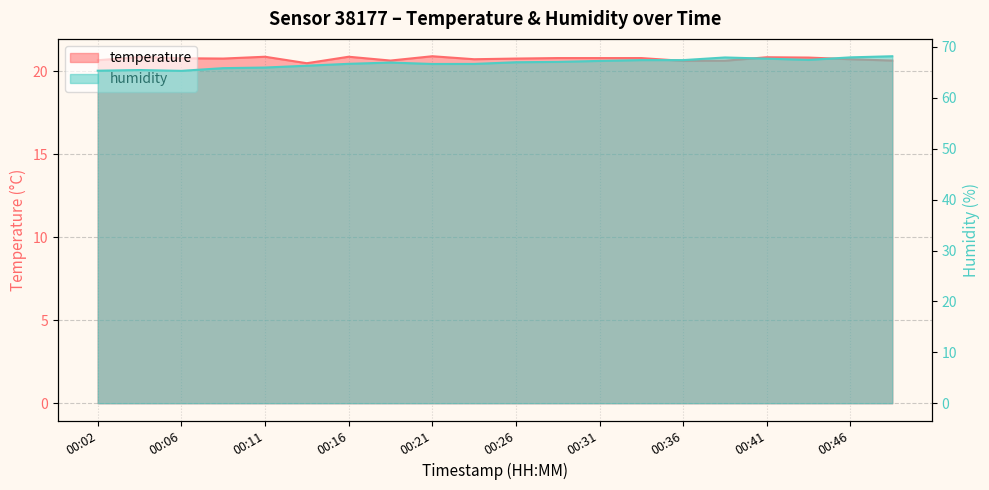

Reading right to left, transcribe all the data shown in this chart.

temperature: 20.6	20.7	20.8	20.8	20.6	20.6	20.8	20.8	20.8	20.8	20.7	20.9	20.6	20.9	20.5	20.9	20.8	20.8	20.8	20.6
humidity: 68.2	68.0	67.5	67.7	67.9	67.4	67.4	67.3	67.1	67.0	66.7	66.7	66.9	66.7	66.3	66.0	65.8	65.3	65.5	65.3